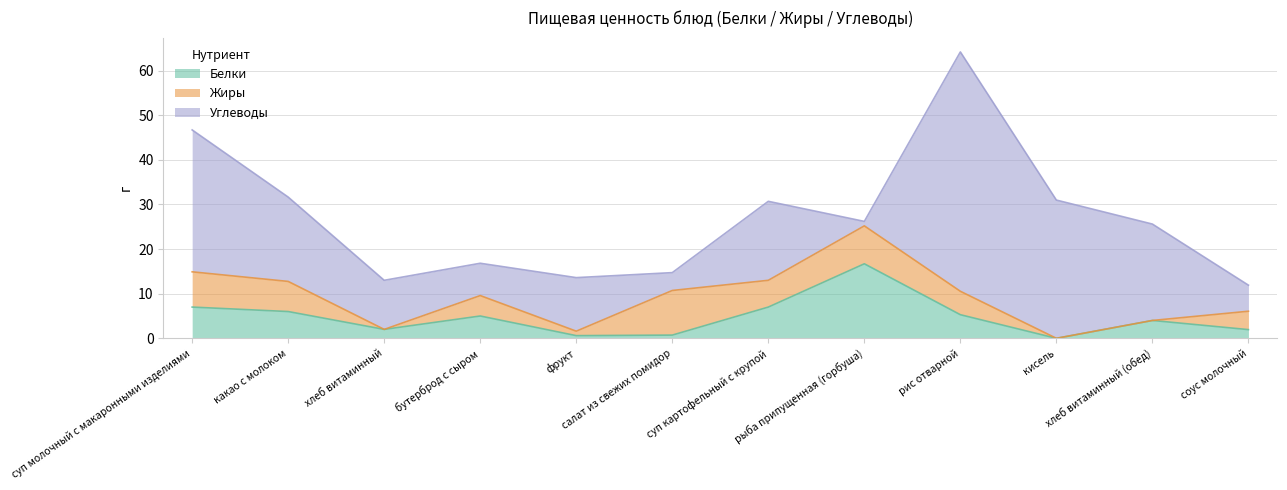

Reading left to right, list all the values displayed in this chart.

Белки: 7.0	6.0	2.0	5.0	0.6	0.7	7.0	16.7	5.3	0.0	4.0	1.9
Жиры: 7.9	6.8	0.0	4.6	1.0	10.0	6.0	8.5	5.2	0.0	0.0	4.1
Углеводы: 31.8	18.9	11.0	7.2	12.0	4.0	17.7	1.0	53.6	31.0	21.6	5.8